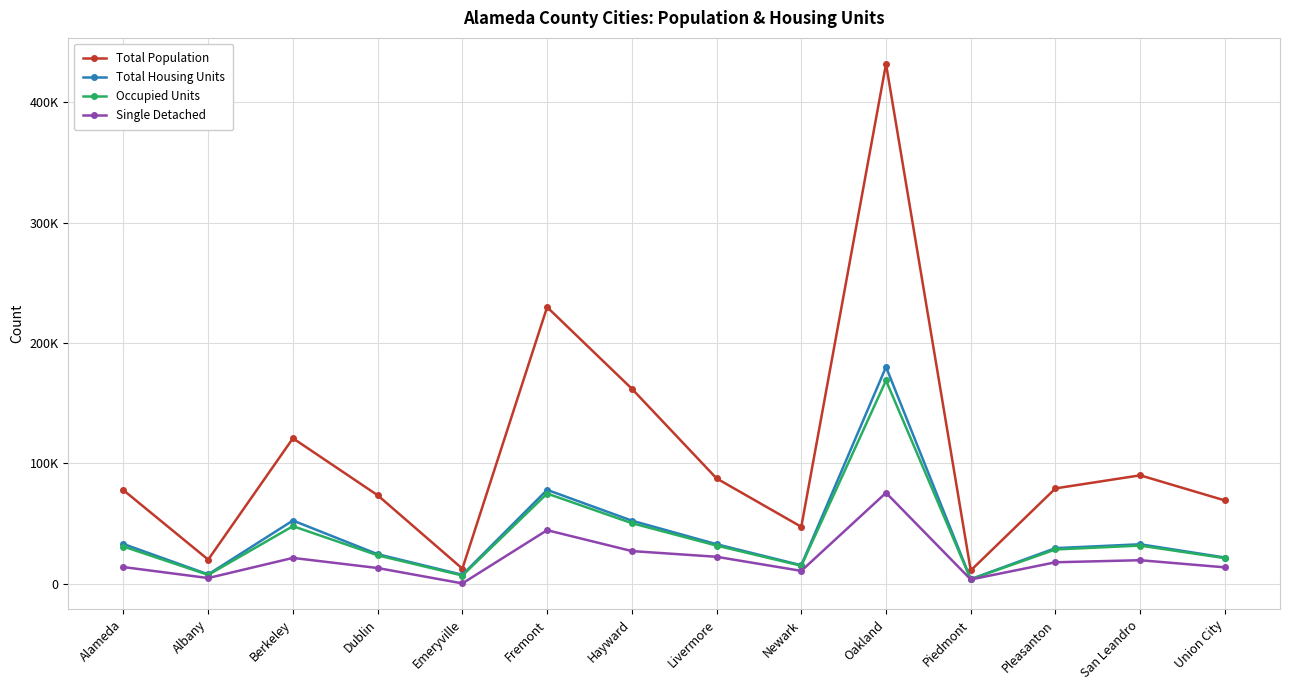

True or false: Occupied Units has more than 2 interior local peaks.

True